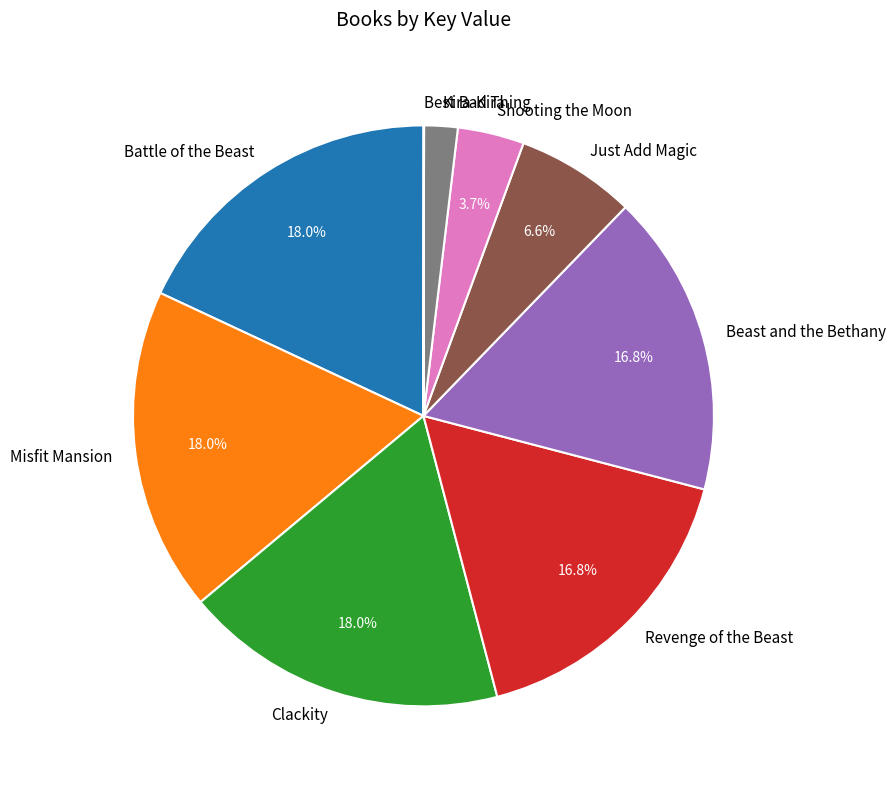

The Revenge of the Beast slice represents 17% of the pie. True or false?

True